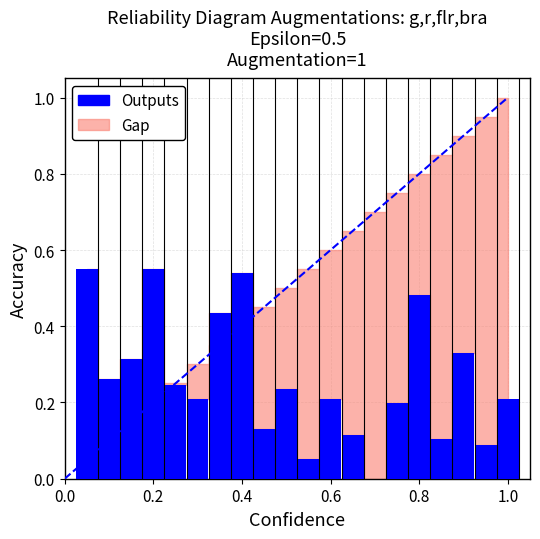

What is the sum of all values?

5.3